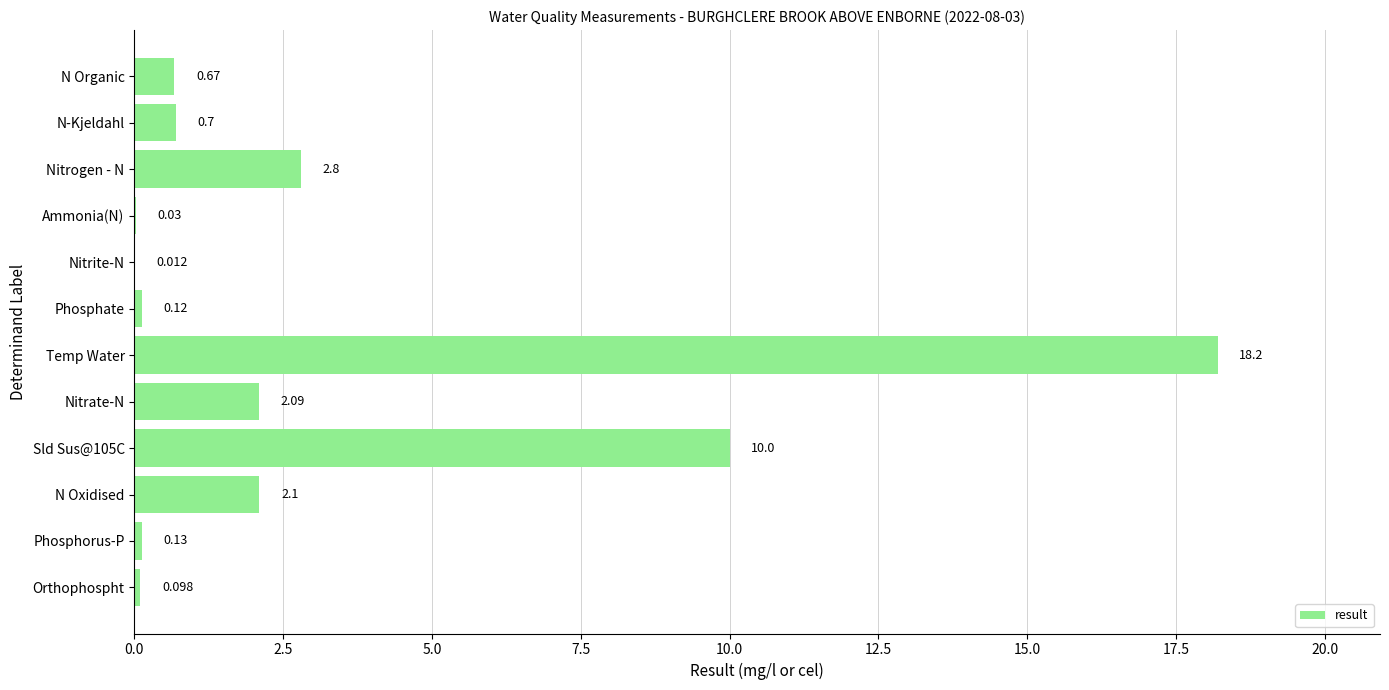

Does the chart contain stacked bars?

No